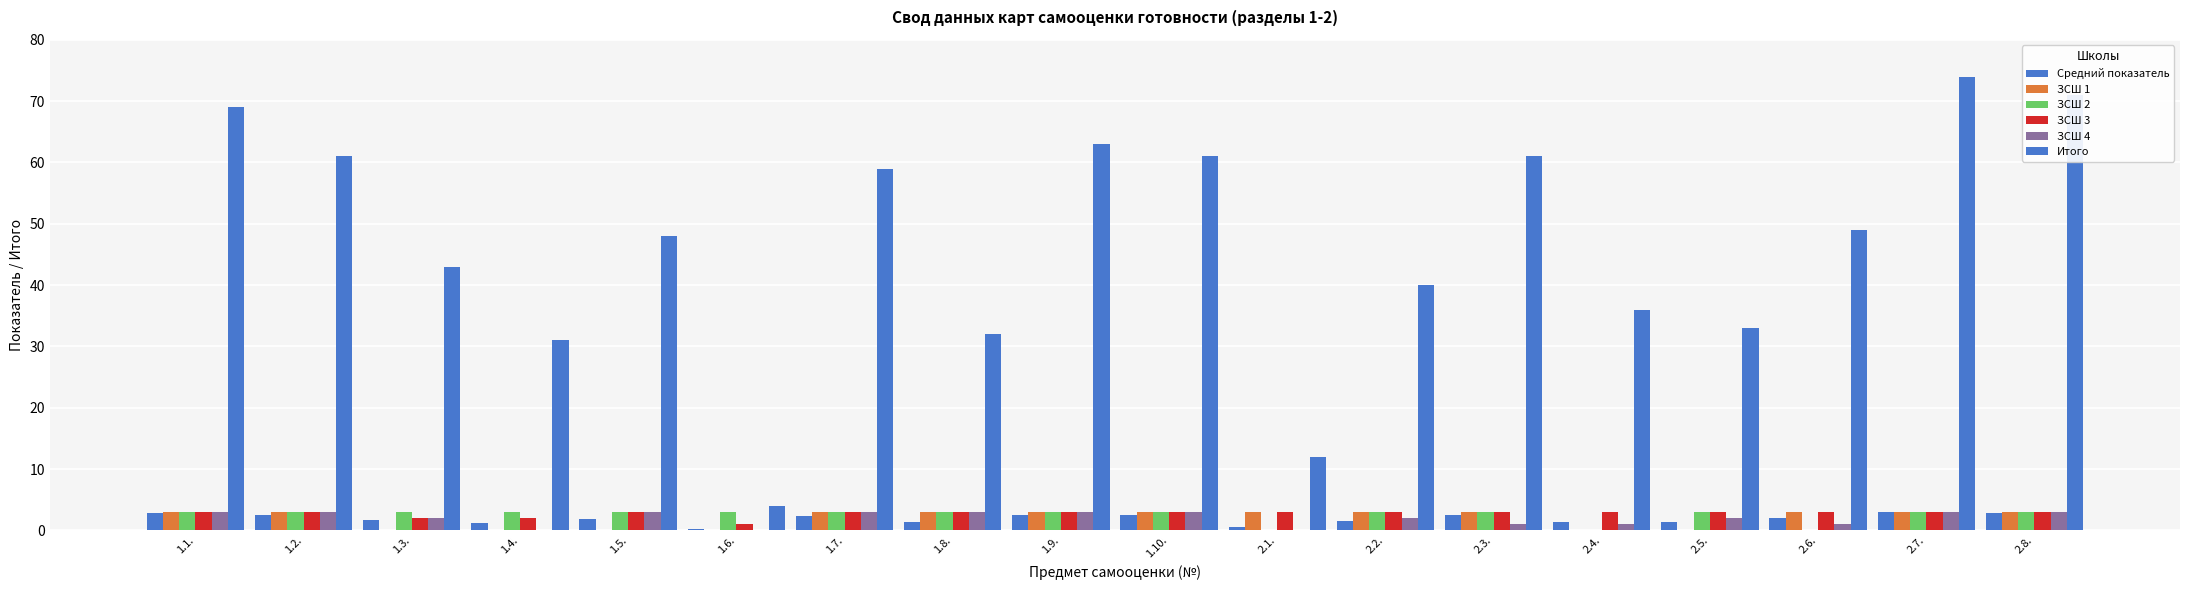

True or false: ЗСШ 1 has a value of 0.0 at 2.5..

True